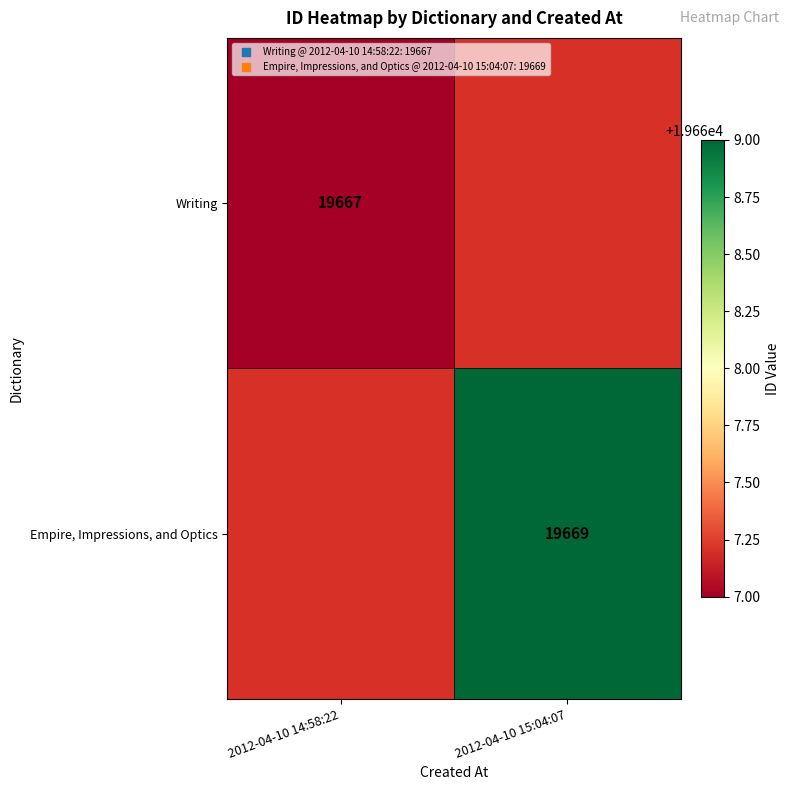

Count the number of categories in the chart.

2